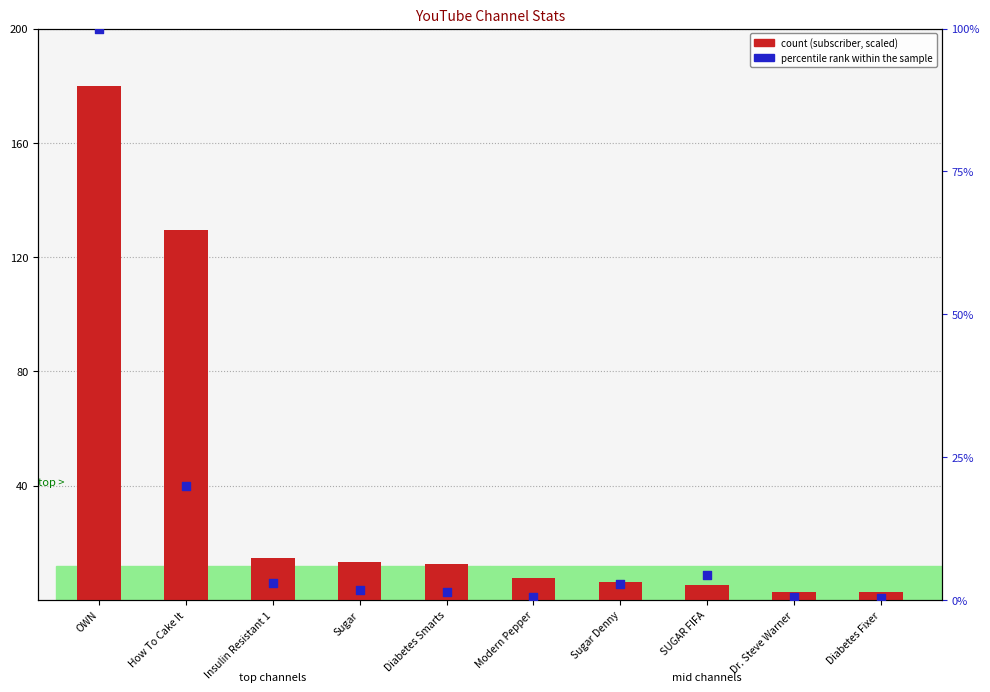

What is the total value across all series at Diabetes Fixer?

3.1